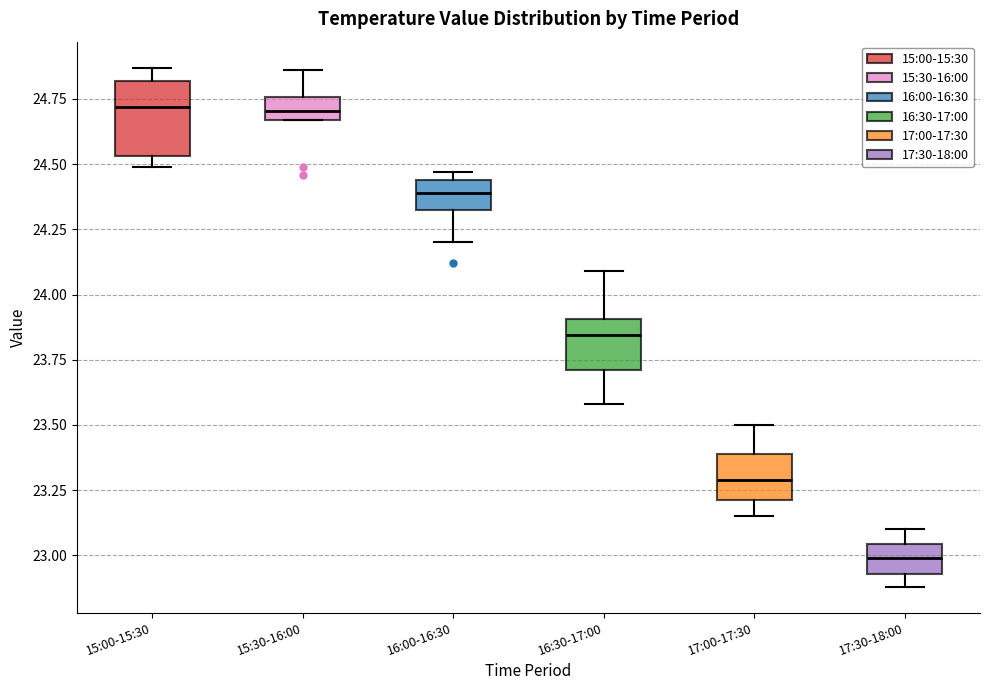

Reading left to right, transcribe this box plot: for each box, give where its median line is, the range the box spans, and where its two whiskers end, as read against the y-axis. The values are not printed on the chart, so give them approximately, as read against the axis.

15:00-15:30: median 24.70, box 24.55 to 24.80, whiskers 24.50 to 24.85
15:30-16:00: median 24.70, box 24.65 to 24.75, whiskers 24.65 to 24.85
16:00-16:30: median 24.40, box 24.35 to 24.45, whiskers 24.20 to 24.45 (just above the box's upper edge)
16:30-17:00: median 23.85, box 23.70 to 23.90, whiskers 23.60 to 24.10
17:00-17:30: median 23.30, box 23.20 to 23.40, whiskers 23.15 to 23.50
17:30-18:00: median 23.00, box 22.95 to 23.05, whiskers 22.90 to 23.10